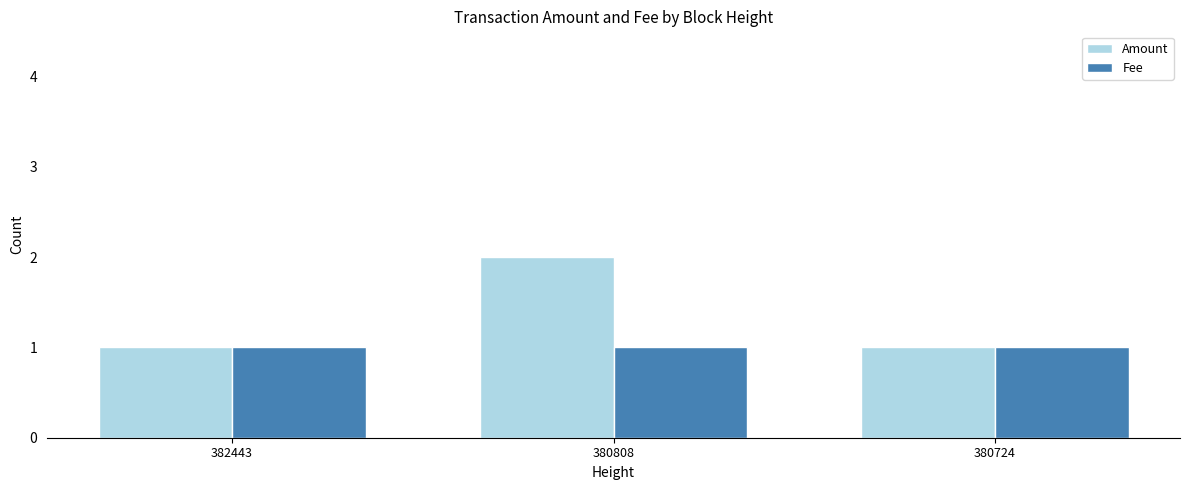

What are all the series names shown in the legend?

Amount, Fee